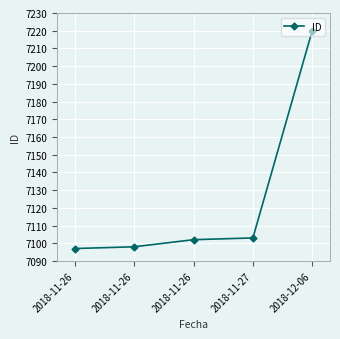

Is it true that the value at 2018-11-26 is 7098?

True